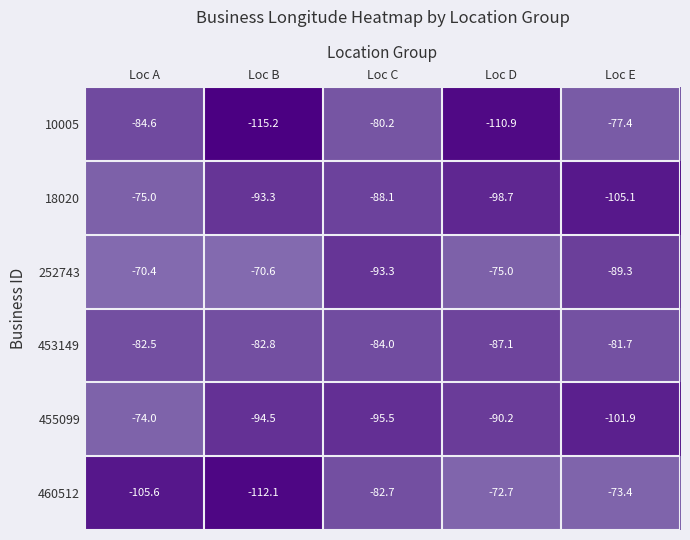

The value of 455099 at Loc B is -94.5. True or false?

True